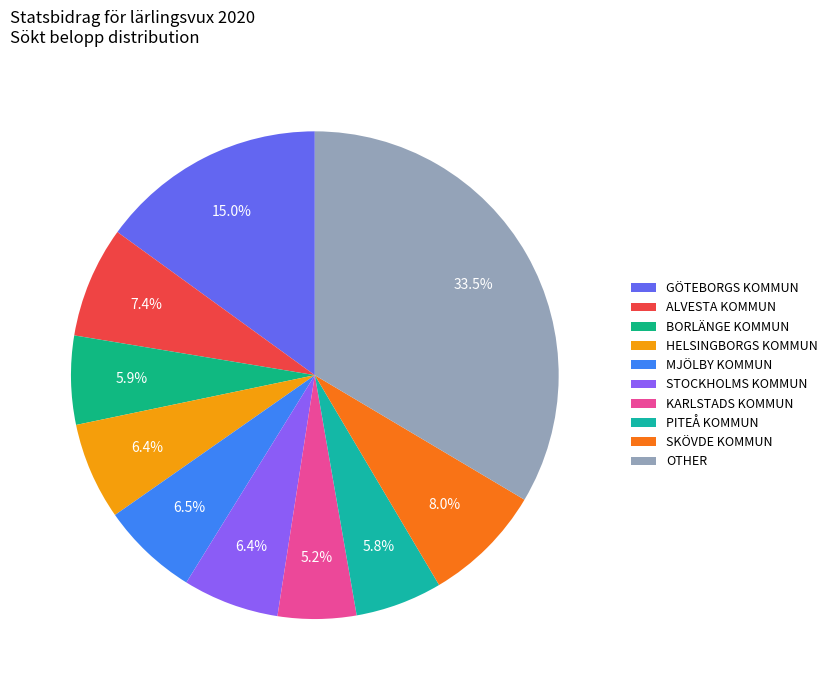

Rank the categories by value from lowest to highest.

KARLSTADS KOMMUN, PITEÅ KOMMUN, BORLÄNGE KOMMUN, STOCKHOLMS KOMMUN, HELSINGBORGS KOMMUN, MJÖLBY KOMMUN, ALVESTA KOMMUN, SKÖVDE KOMMUN, GÖTEBORGS KOMMUN, OTHER